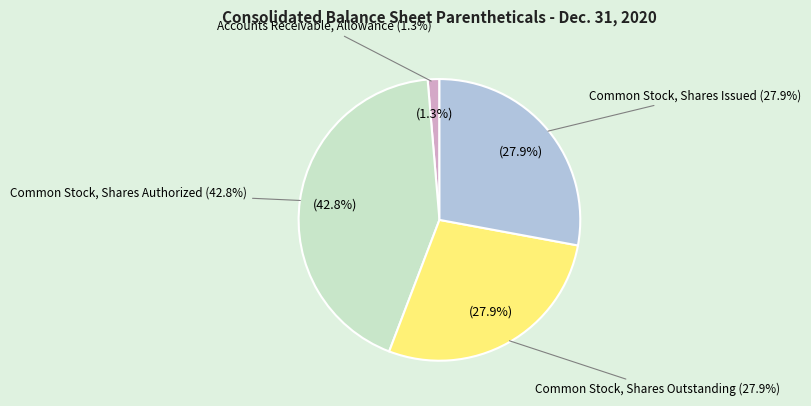

What is the smallest slice in the pie chart?

Accounts Receivable, Allowance